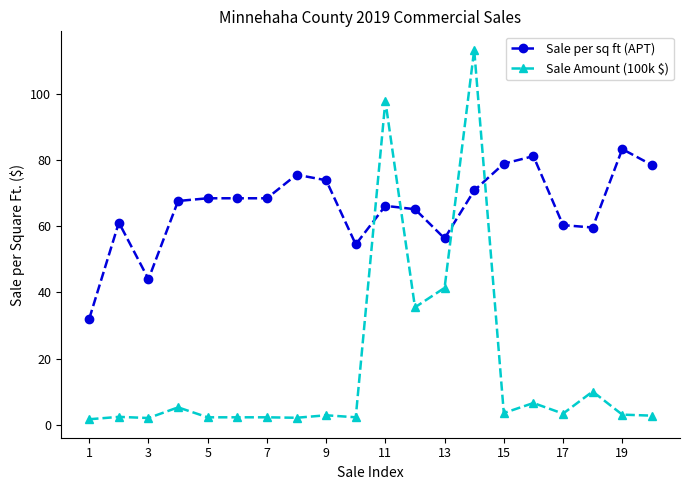

Rank the series by their average value, from lowest to highest.

Sale Amount (100k $), Sale per sq ft (APT)